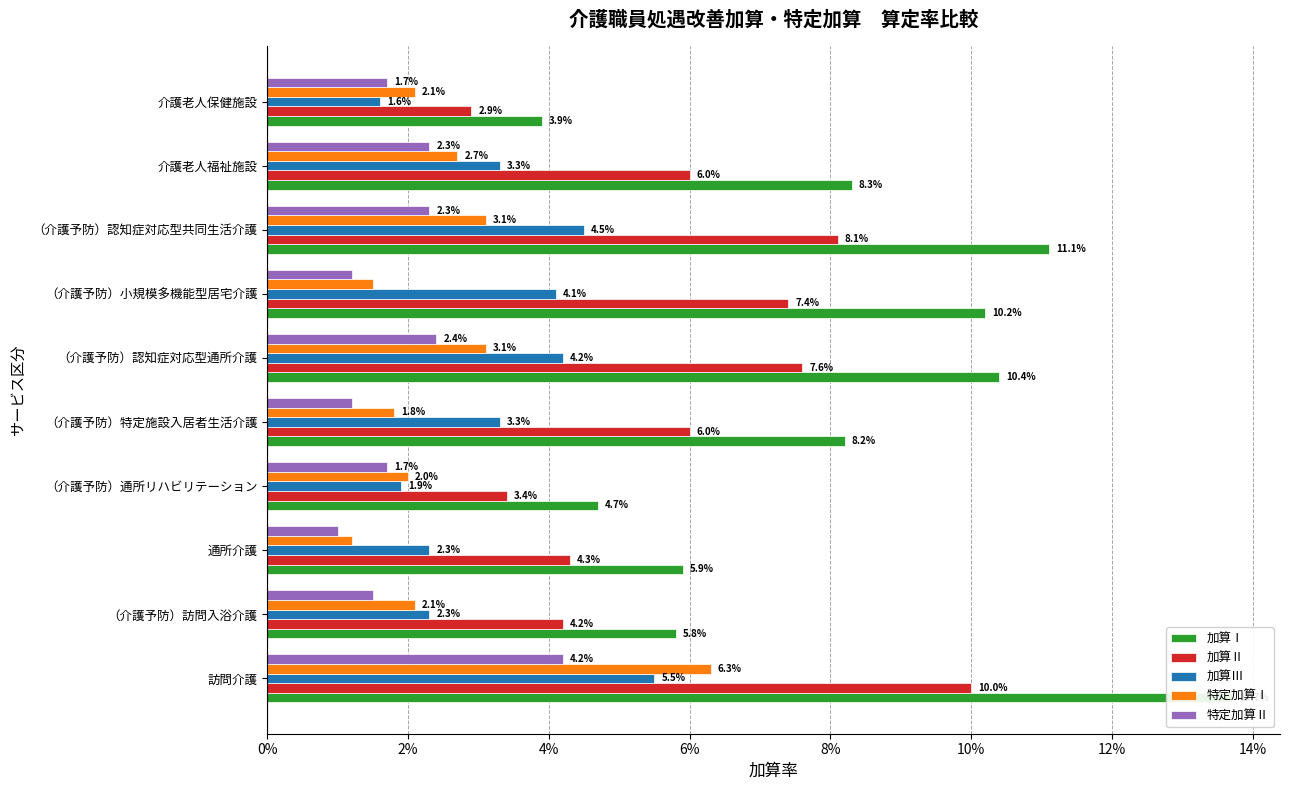

Reading left to right, transcribe all the data shown in this chart.

加算Ⅰ: 0.1	0.1	0.1	0.0	0.1	0.1	0.1	0.1	0.1	0.0
加算Ⅱ: 0.1	0.0	0.0	0.0	0.1	0.1	0.1	0.1	0.1	0.0
加算Ⅲ: 0.1	0.0	0.0	0.0	0.0	0.0	0.0	0.0	0.0	0.0
特定加算Ⅰ: 0.1	0.0	0.0	0.0	0.0	0.0	0.0	0.0	0.0	0.0
特定加算Ⅱ: 0.0	0.0	0.0	0.0	0.0	0.0	0.0	0.0	0.0	0.0